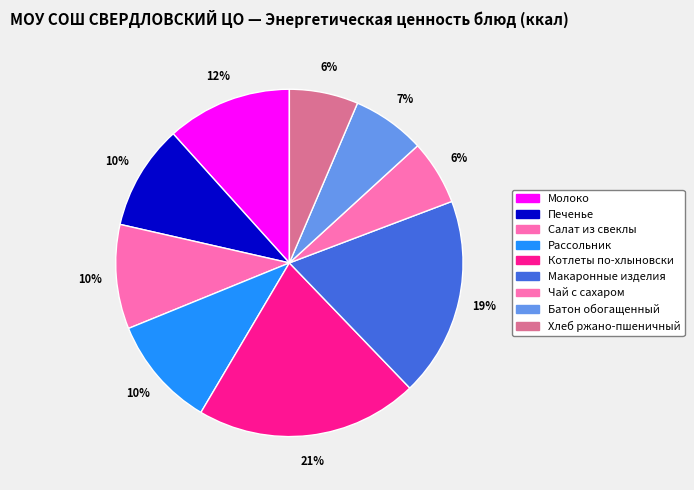

What is the largest slice in the pie chart?

Котлеты по-хлыновски